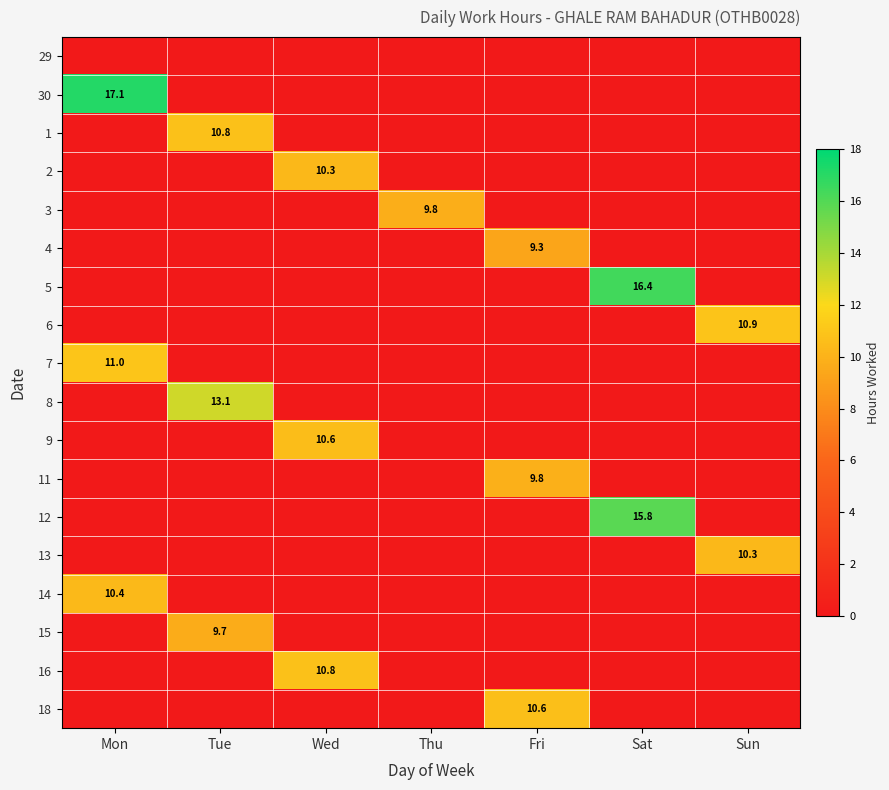

What is the spread (max minus min) of values at Sat?

16.4